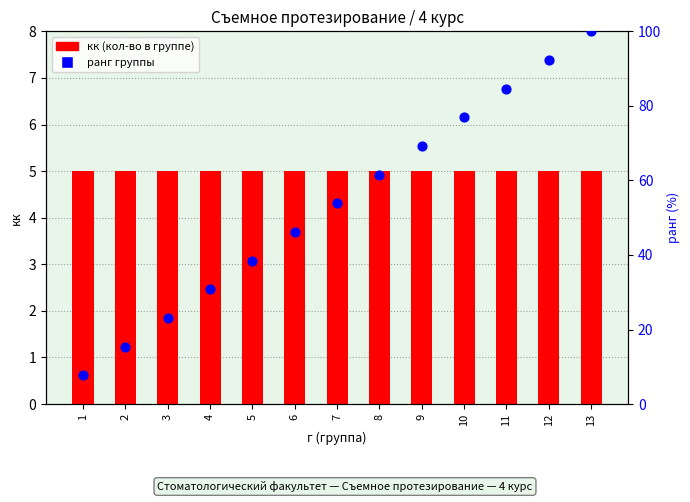

Which series reaches the minimum Y coordinate?

кк (кол-во в группе)